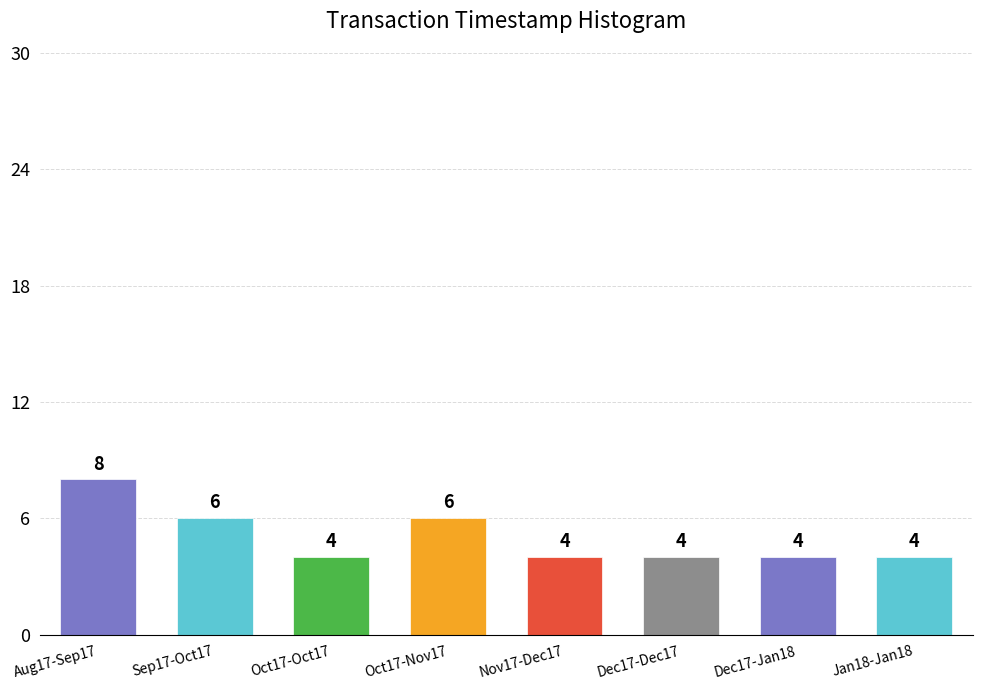

Reading left to right, transcribe all the data shown in this chart.

8	6	4	6	4	4	4	4